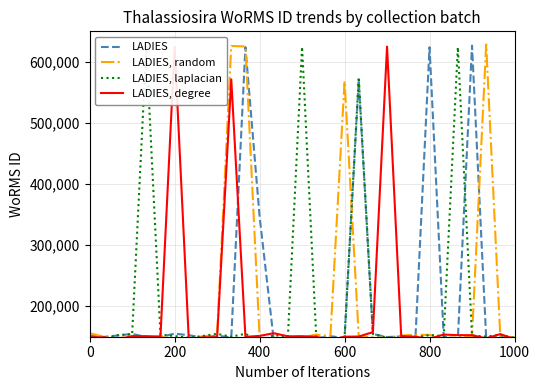

How many data points in LADIES, laplacian are less than 149996?

15